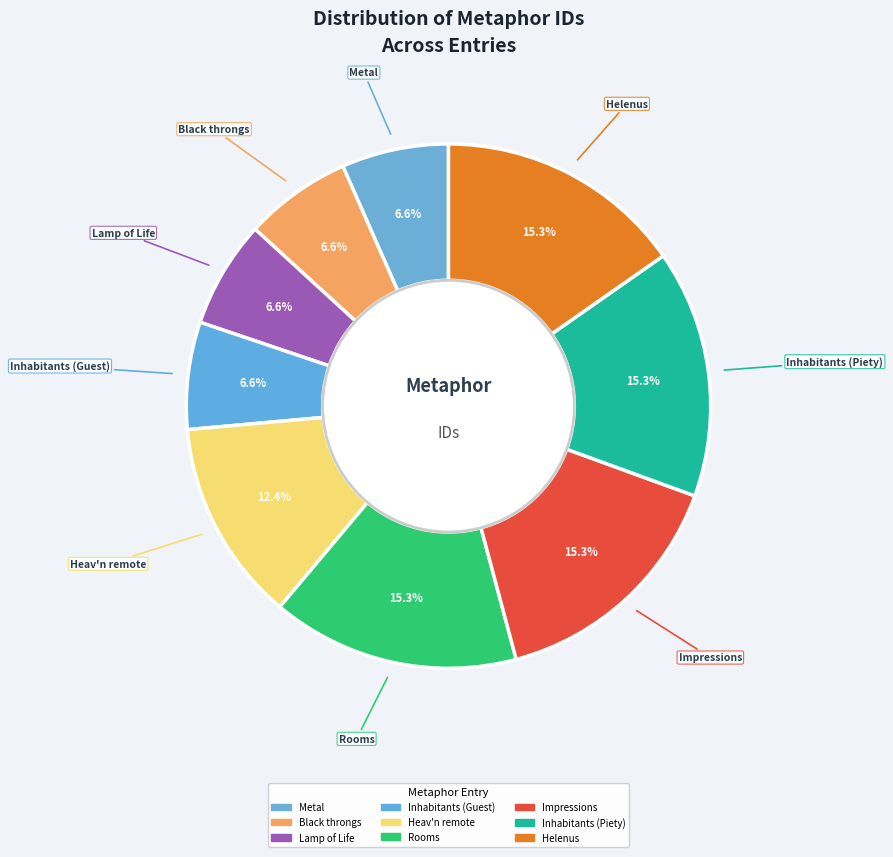

Which slice is the largest?

Helenus